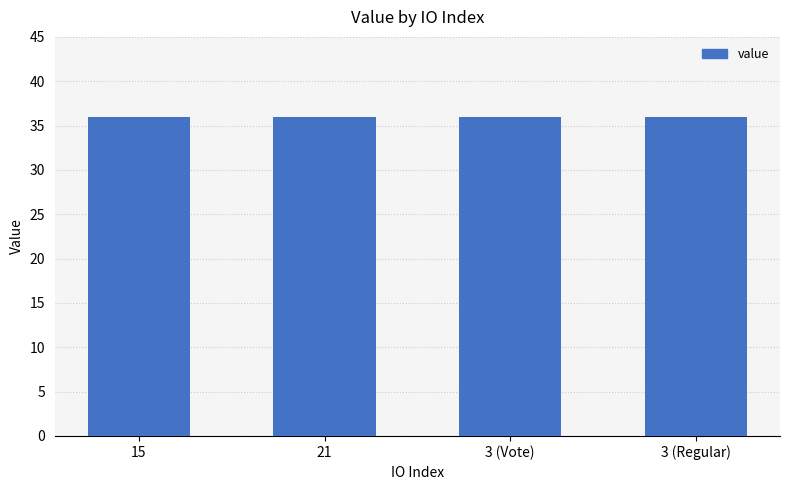

What is the maximum value shown in the chart?

35.9